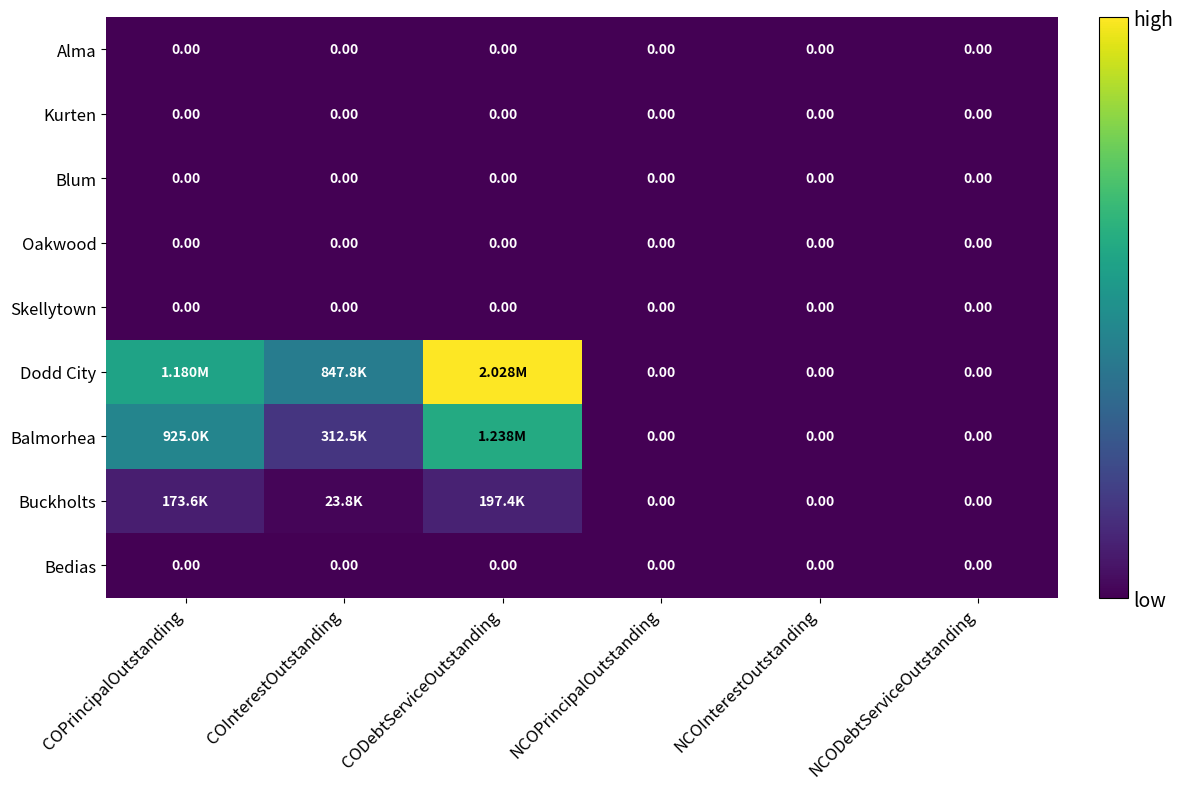

The Balmorhea series shows 2083575.1 at CODebtServiceOutstanding. True or false?

False